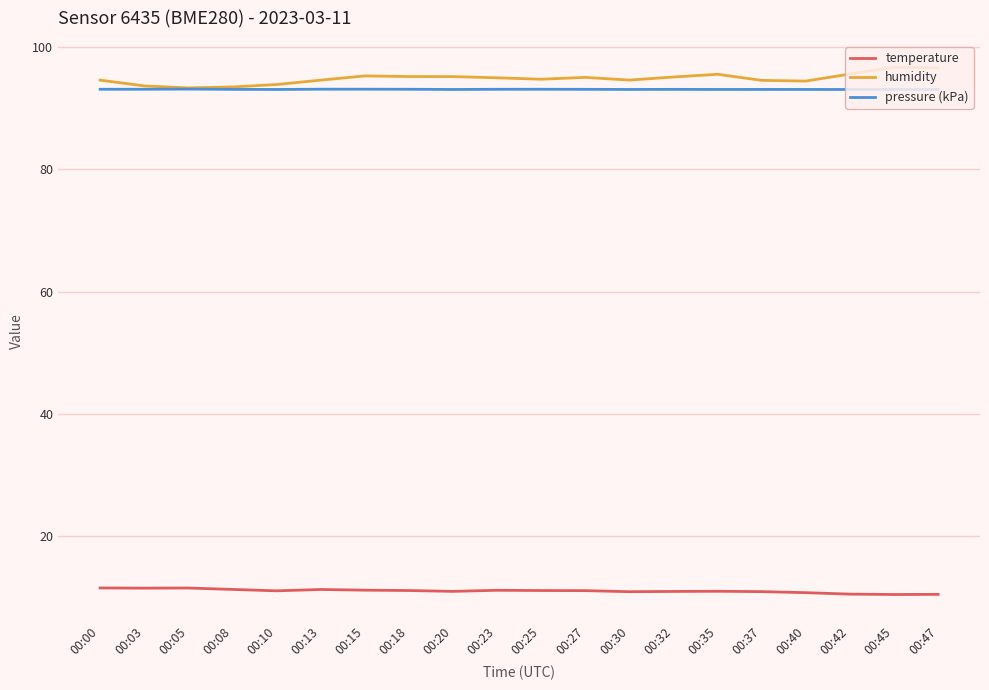

What is the maximum value shown in the chart?

96.7